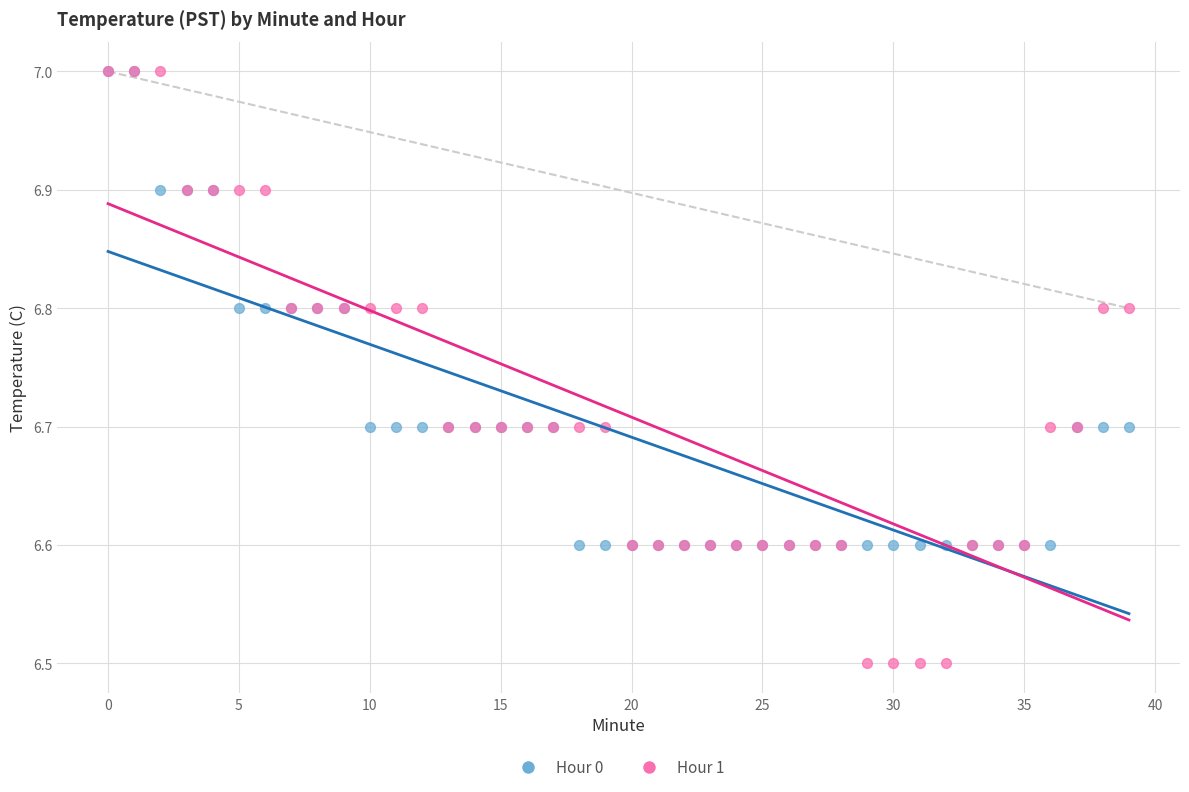

What are all the series names shown in the legend?

Hour 0, Hour 1